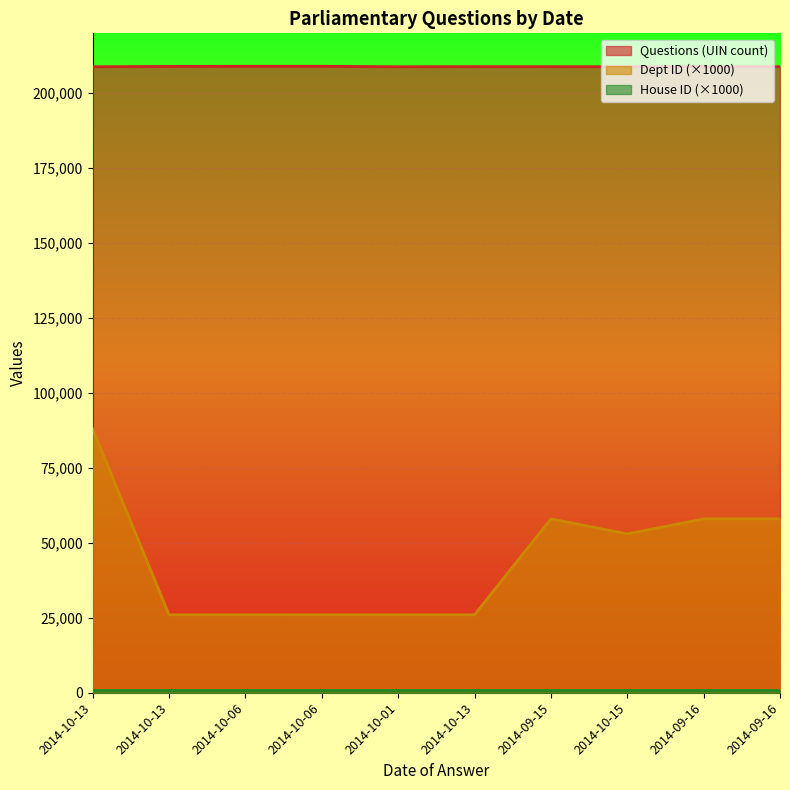

Is it true that Questions (UIN count) equals 208891 at 2014-10-13?

True